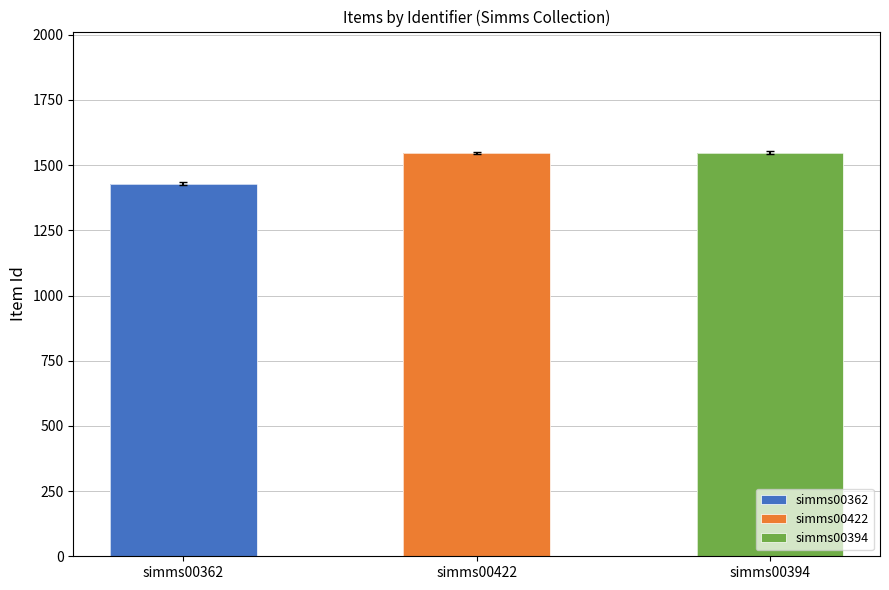

List the labels in order of value, largest first.

simms00394, simms00422, simms00362